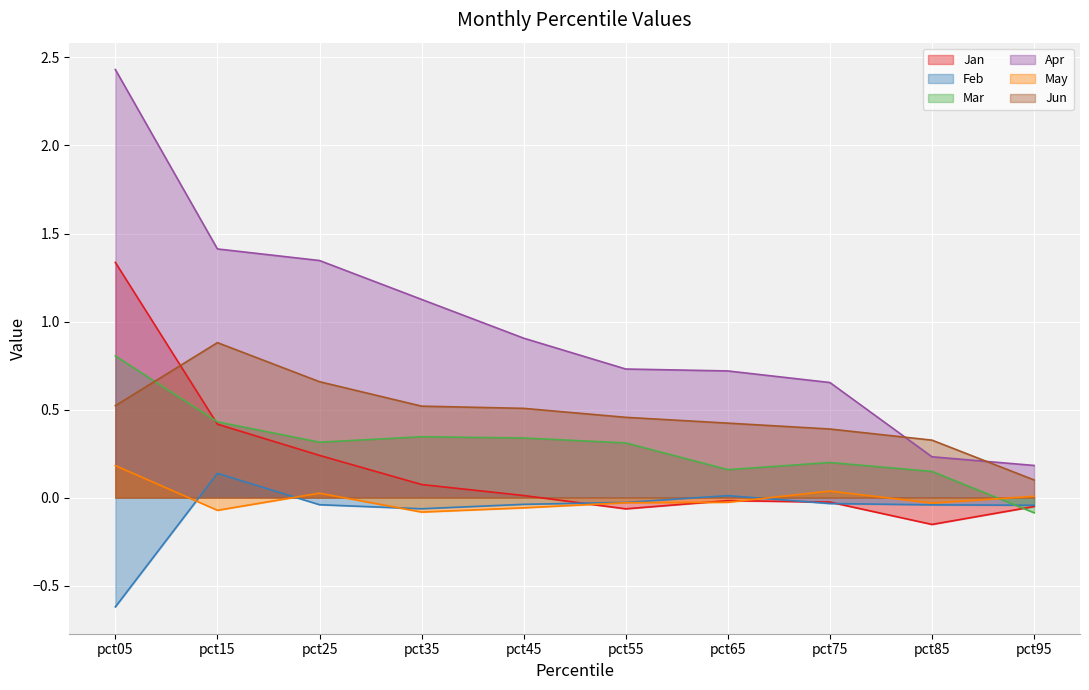

Reading left to right, transcribe all the data shown in this chart.

Jan: pct05=1.3	pct15=0.4	pct25=0.2	pct35=0.1	pct45=0.0	pct55=-0.1	pct65=-0.0	pct75=-0.0	pct85=-0.2	pct95=-0.1
Feb: pct05=-0.6	pct15=0.1	pct25=-0.0	pct35=-0.1	pct45=-0.0	pct55=-0.0	pct65=0.0	pct75=-0.0	pct85=-0.0	pct95=-0.0
Mar: pct05=0.8	pct15=0.4	pct25=0.3	pct35=0.3	pct45=0.3	pct55=0.3	pct65=0.2	pct75=0.2	pct85=0.1	pct95=-0.1
Apr: pct05=2.4	pct15=1.4	pct25=1.3	pct35=1.1	pct45=0.9	pct55=0.7	pct65=0.7	pct75=0.7	pct85=0.2	pct95=0.2
May: pct05=0.2	pct15=-0.1	pct25=0.0	pct35=-0.1	pct45=-0.1	pct55=-0.0	pct65=-0.0	pct75=0.0	pct85=-0.0	pct95=0.0
Jun: pct05=0.5	pct15=0.9	pct25=0.7	pct35=0.5	pct45=0.5	pct55=0.5	pct65=0.4	pct75=0.4	pct85=0.3	pct95=0.1